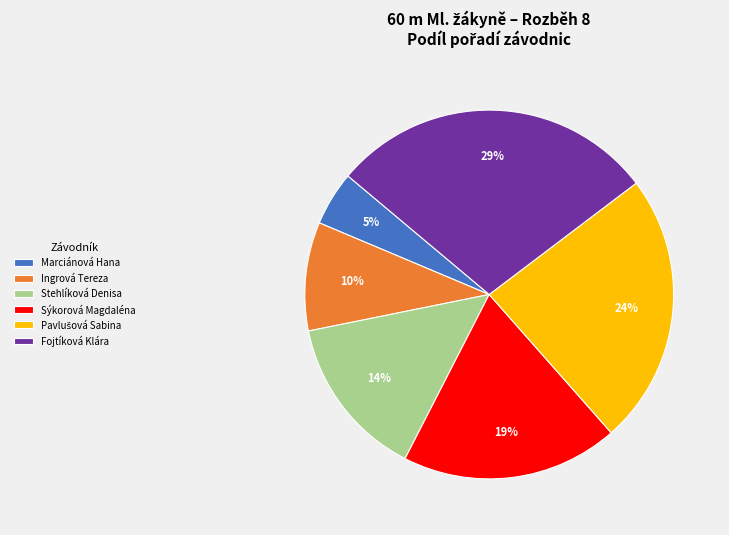

Combined, do Stehlíková Denisa and Fojtíková Klára account for over 50%?

No